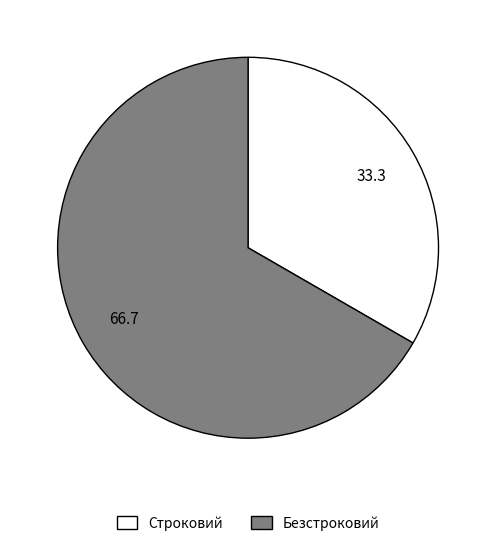

The Безстроковий slice represents 67% of the pie. True or false?

True